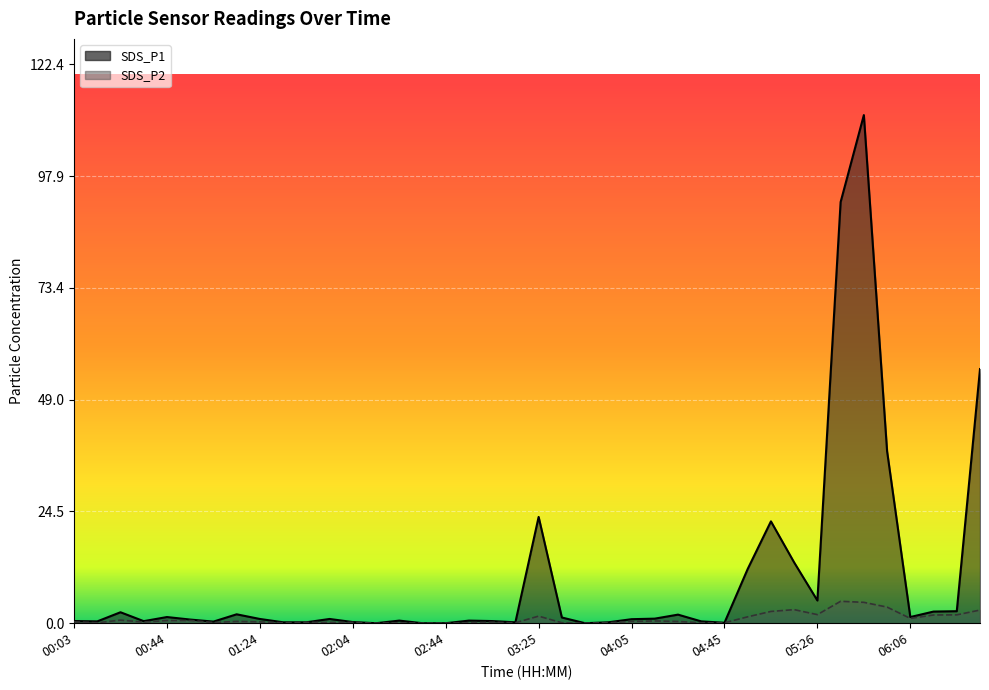

What is the maximum value for SDS_P1?

111.2